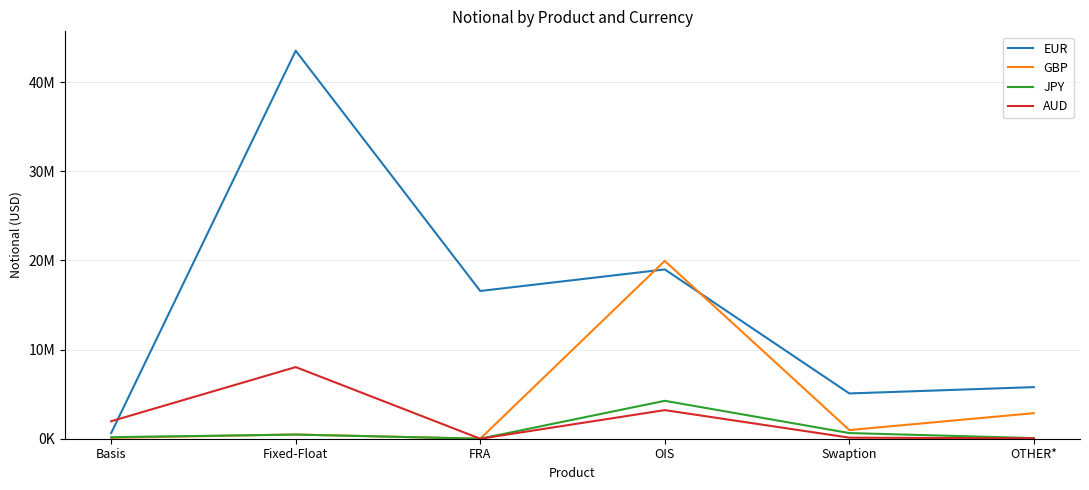

Which series has the widest spread of values?

EUR